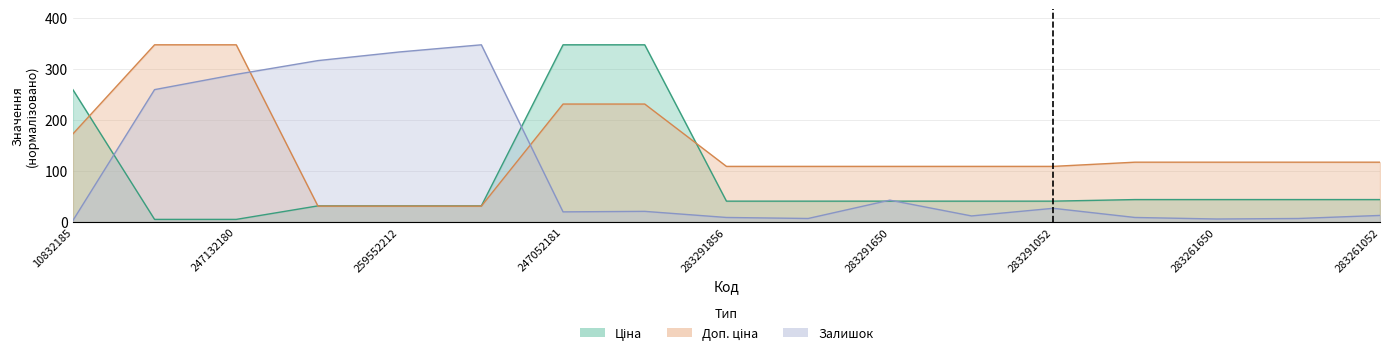

Which series has the largest total across all categories?

Доп. ціна